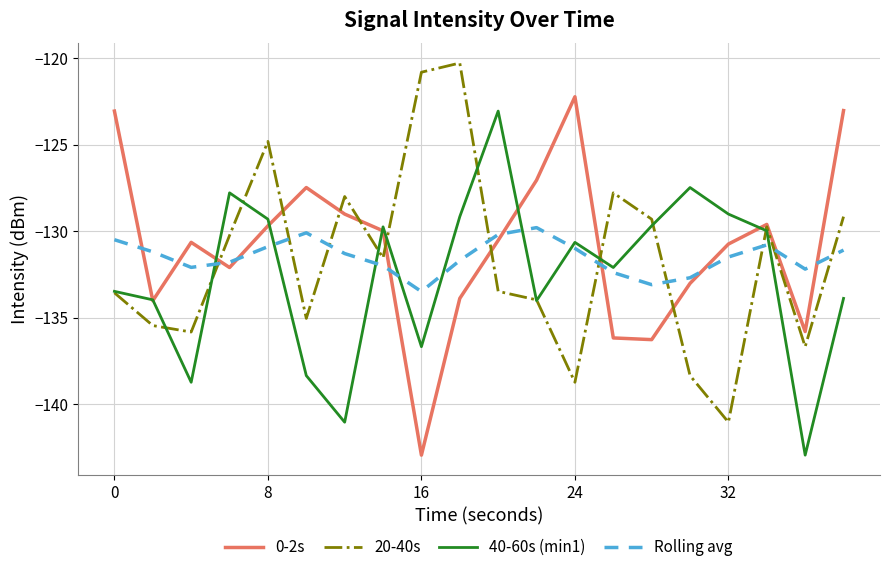

List the series in order of their peak value, lowest first.

Rolling avg, 40-60s (min1), 0-2s, 20-40s